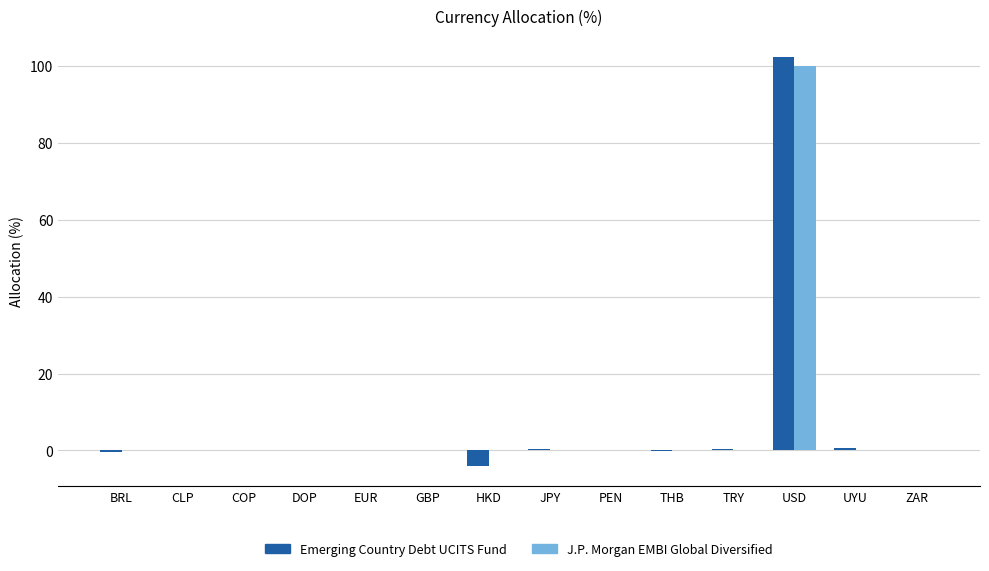

What is the average value of the Emerging Country Debt UCITS Fund series?

7.1